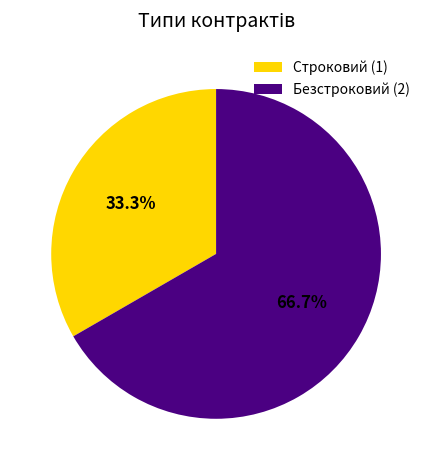

Rank the categories by value from highest to lowest.

Безстроковий, Строковий